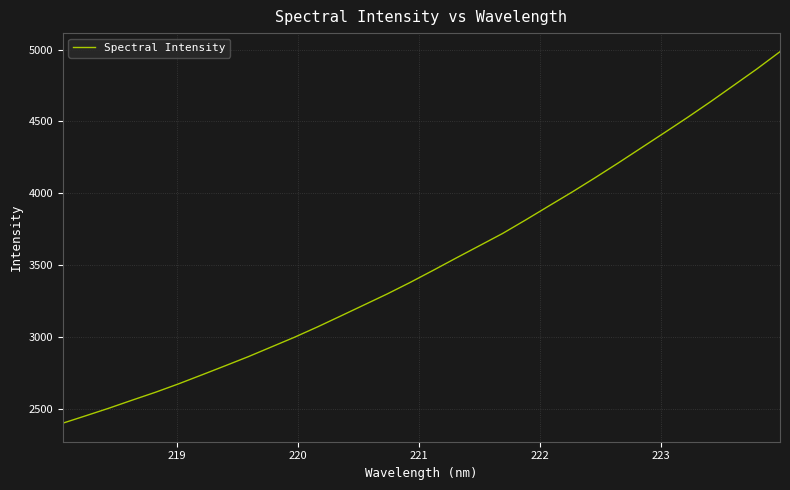

What is the difference between the maximum and minimum values?

2584.8